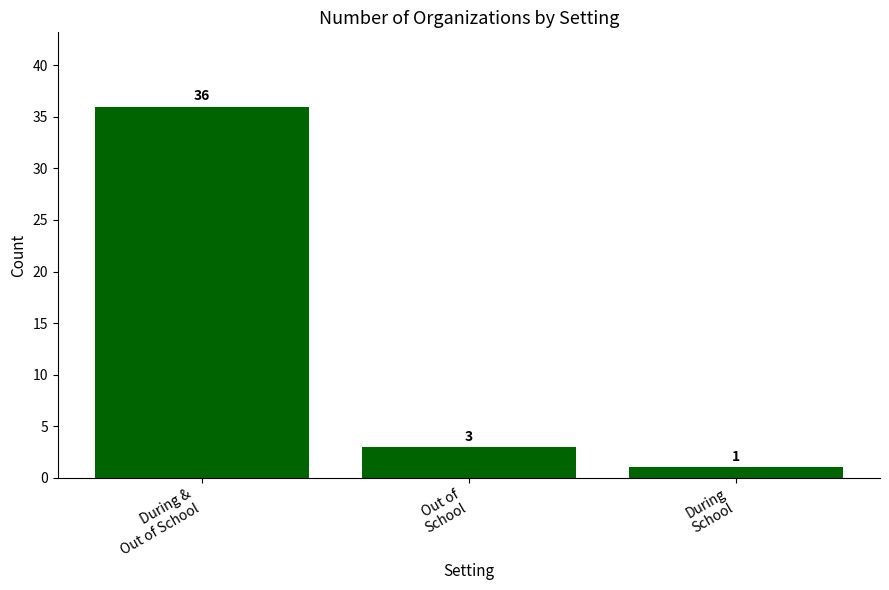

Between During &
Out of School and Out of
School, which is larger?

During &
Out of School